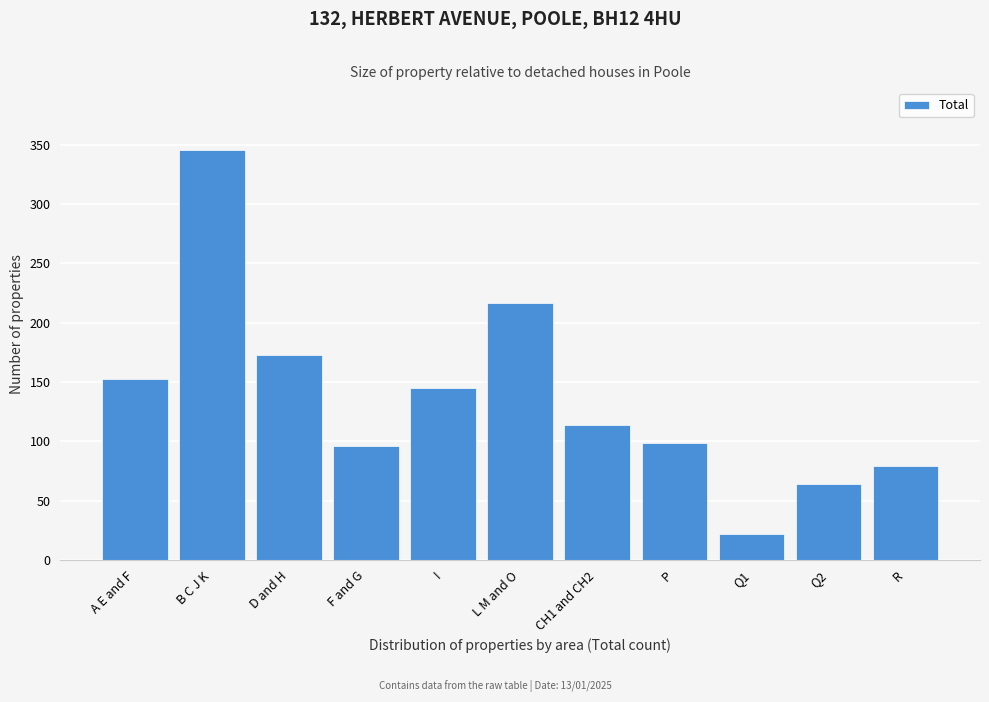

Reading left to right, list all the values displayed in this chart.

153	346	173	96	145	217	114	99	22	64	79